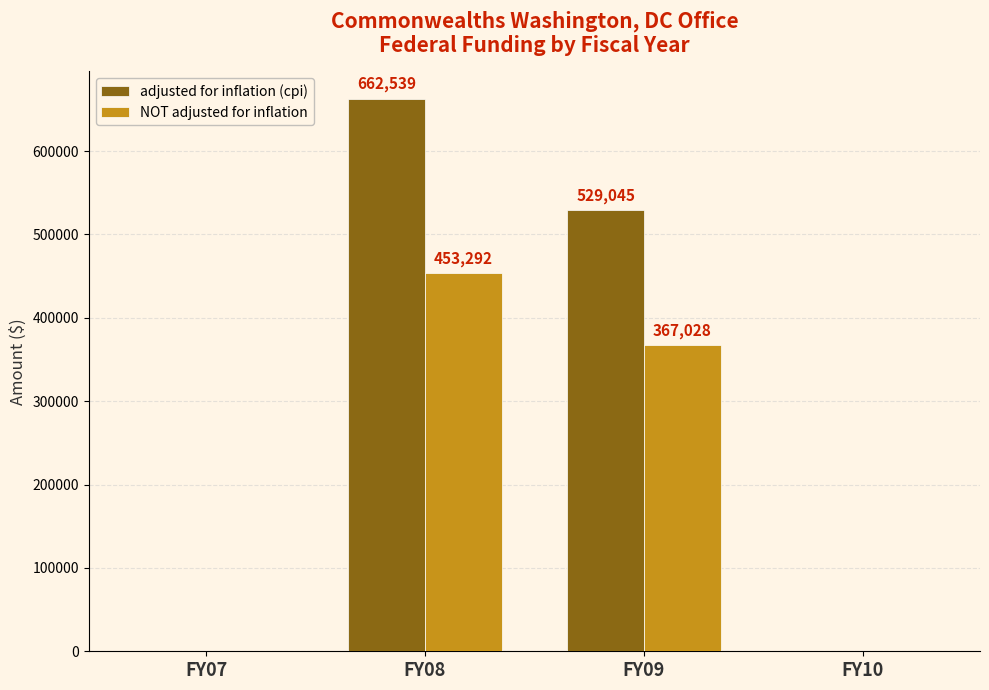

Is the value of NOT adjusted for inflation at FY09 greater than the value of adjusted for inflation (cpi) at FY07?

Yes